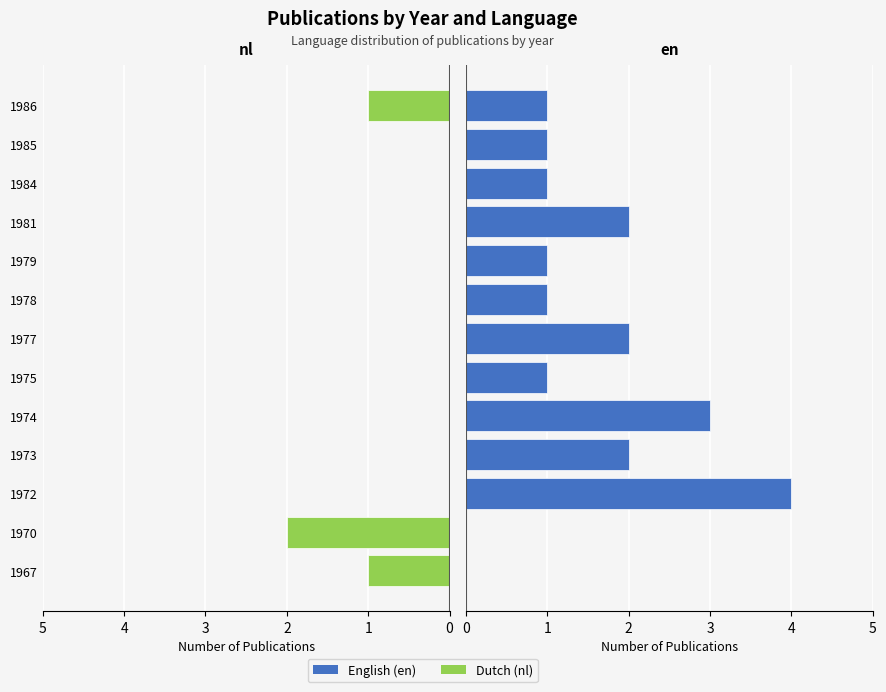

How many nl values are between 0 and 1?

10